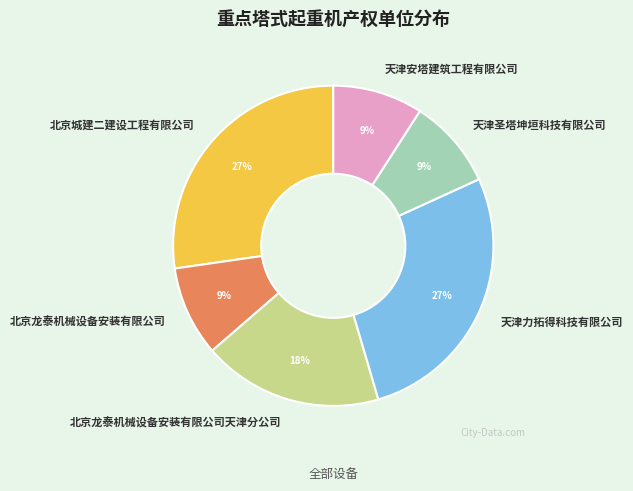

To the nearest percent, what percentage of the pie is 北京龙泰机械设备安装有限公司?

9%